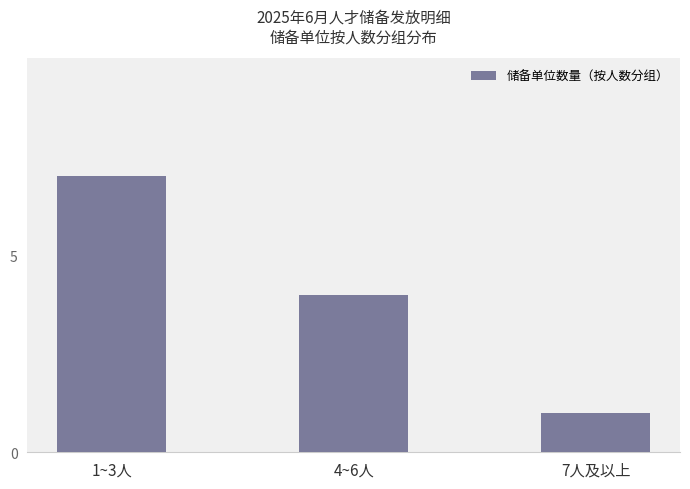

What is the change in value from 1~3人 to 7人及以上?

-6